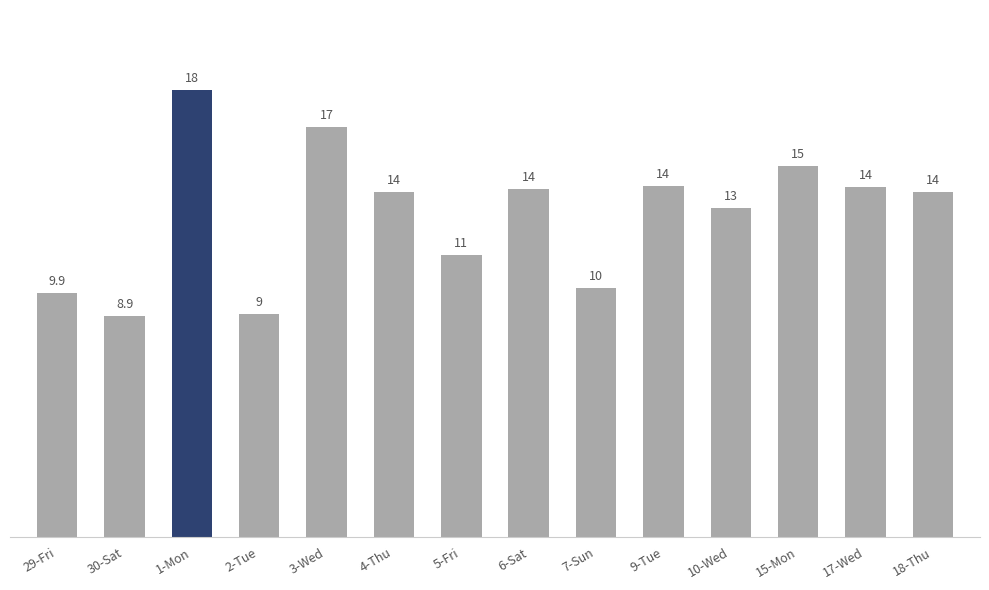

What is the greatest value displayed?

18.1